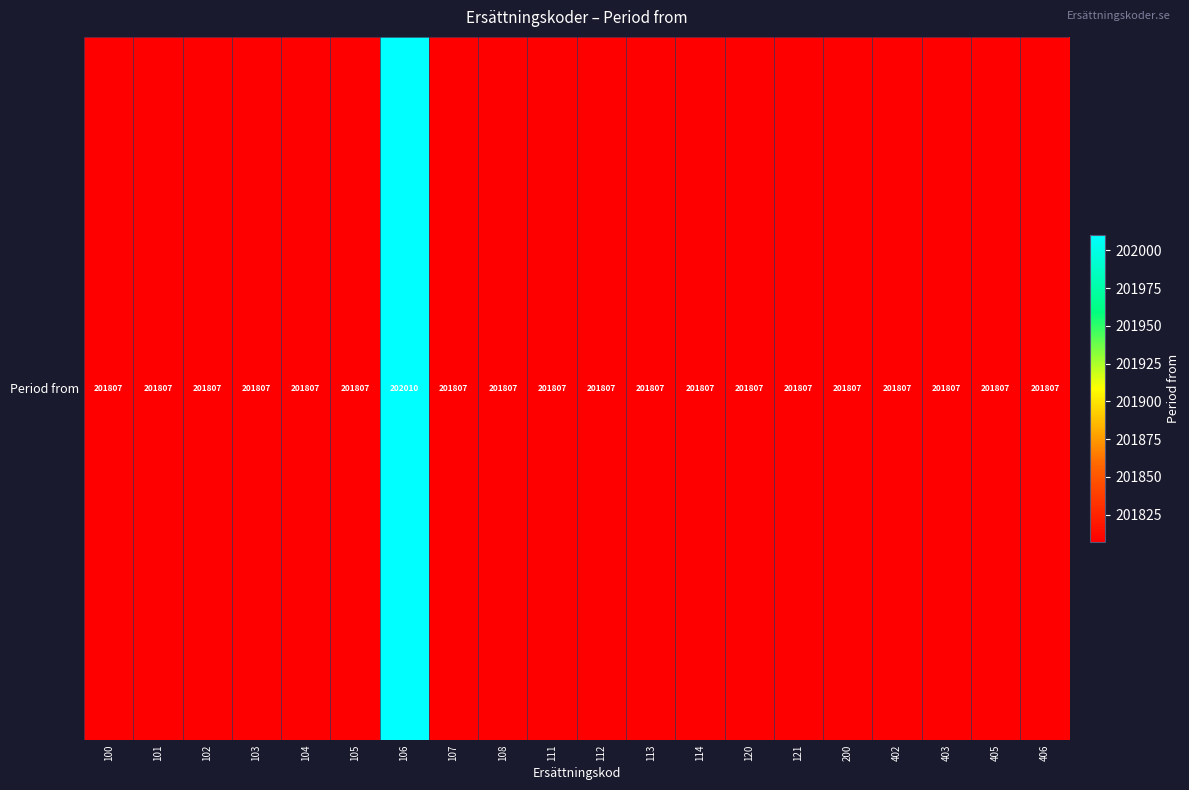

How many values exceed 201807?

1